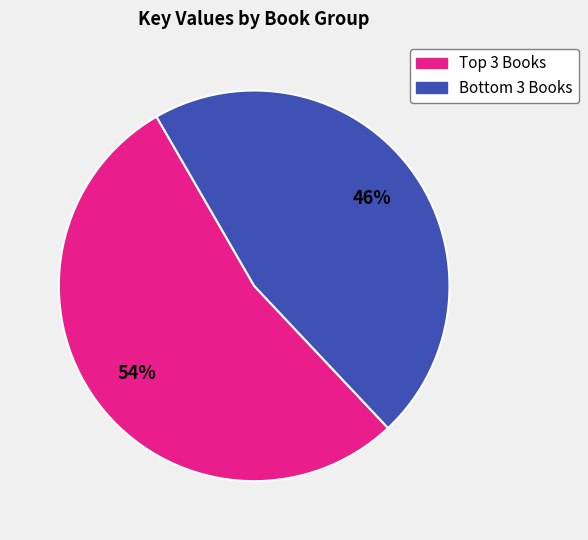

Does any single category account for the majority?

Yes